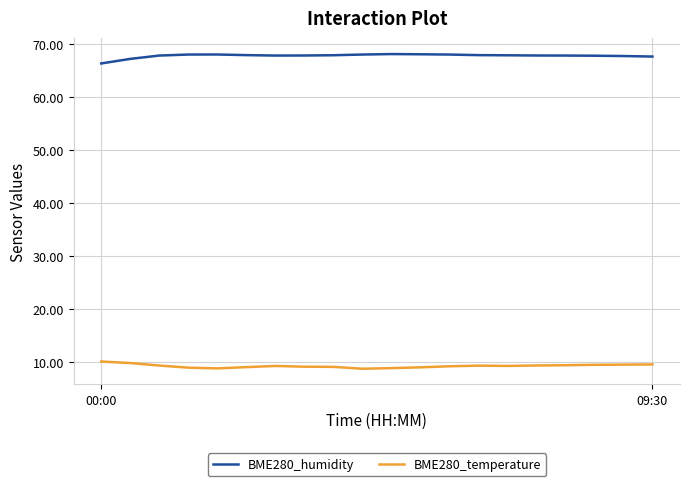

In BME280_temperature, how many points are higher than both neighbors (excluding endpoints)?

2